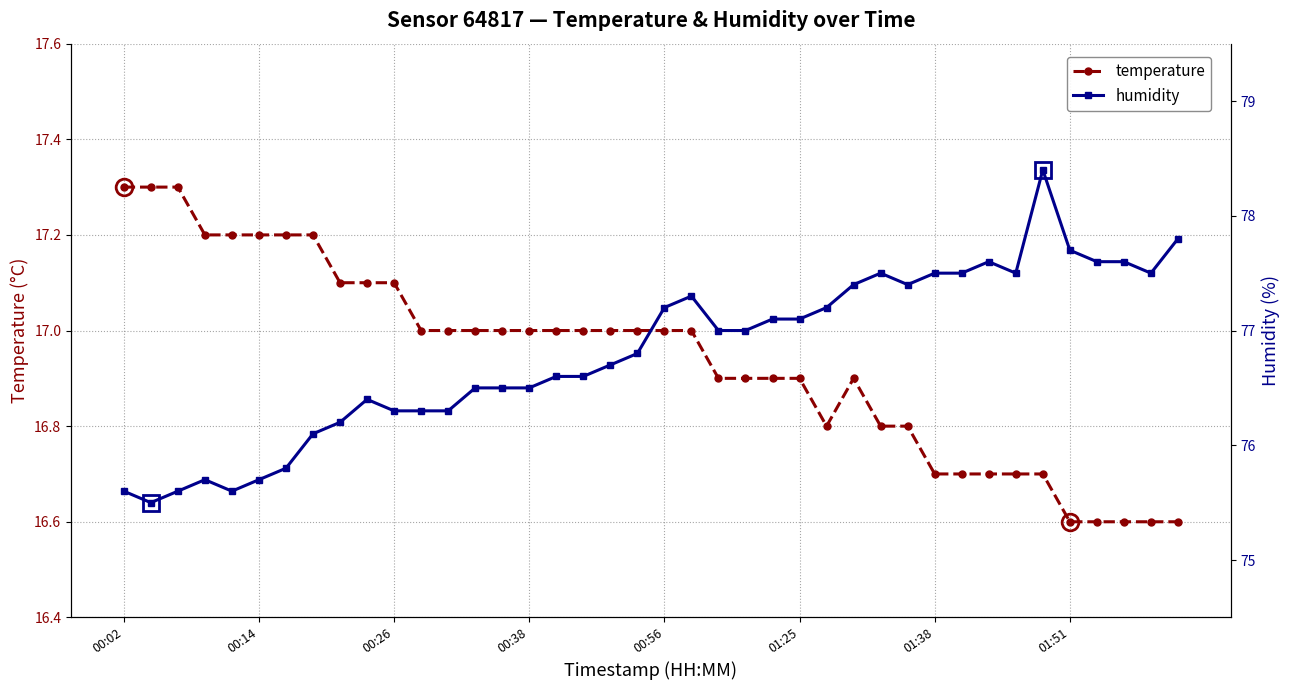

What is the lowest value of the temperature series?

16.6